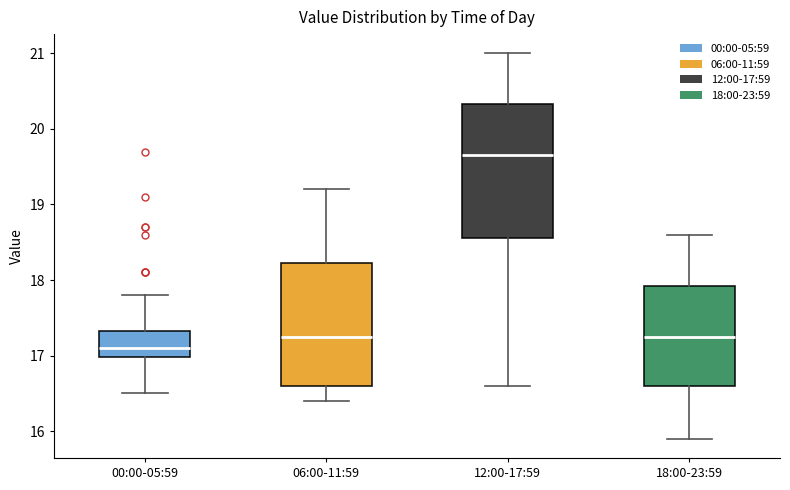

Which box's median line is the lowest?

00:00-05:59